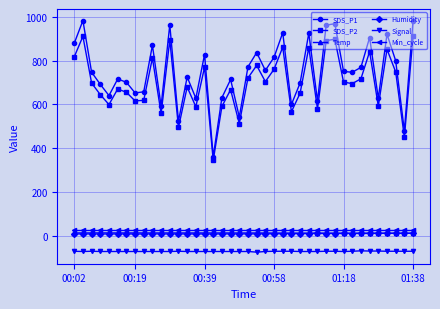

At how many categories does at least one series exceed 259?

40